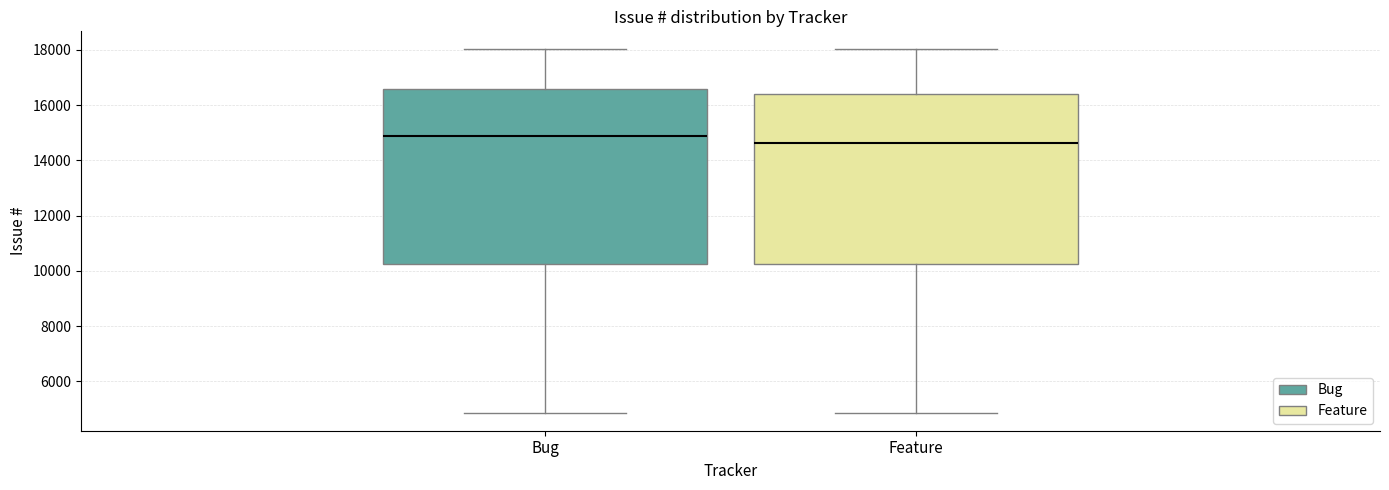

Reading left to right, read every box against the y-axis: the position of its median line, the range the box covers, and the ends of its whiskers. The values are not printed on the chart, so give them approximately, as read against the axis.

Bug: median 14800, box 10200 to 16600, whiskers 4800 to 18000
Feature: median 14600, box 10200 to 16400, whiskers 4800 to 18000